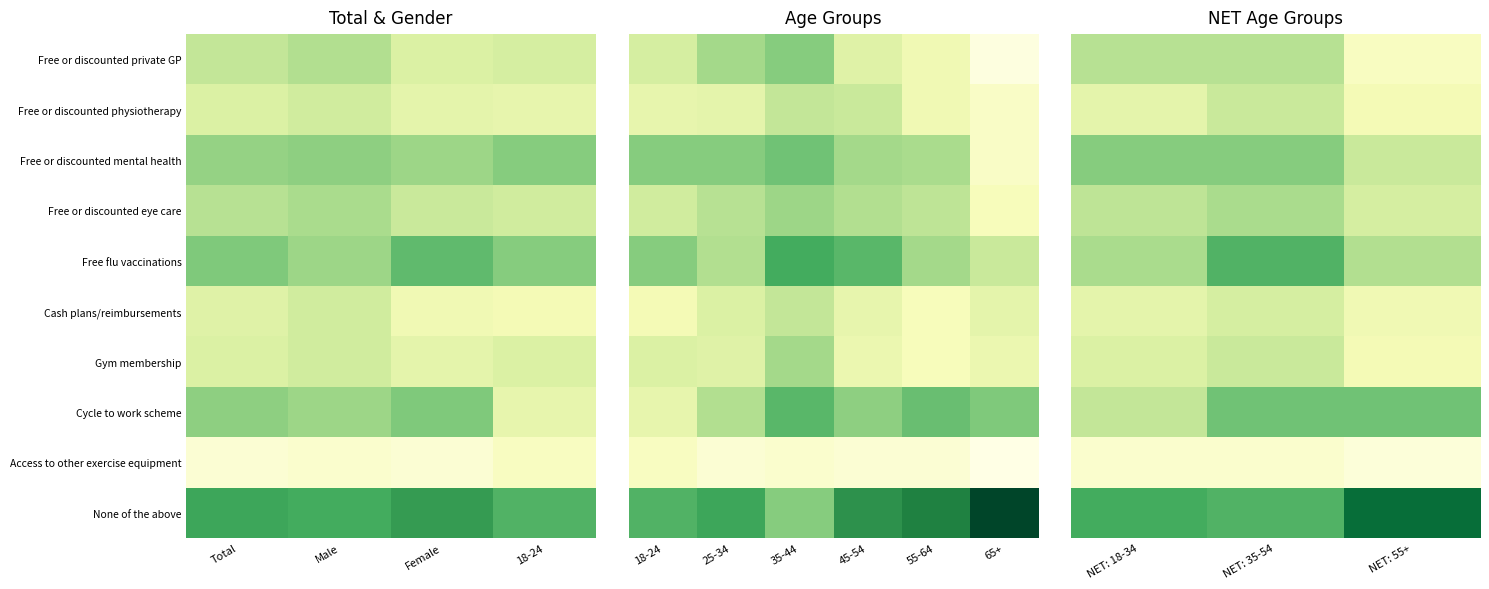

Which series has the largest total across all categories?

None of the above